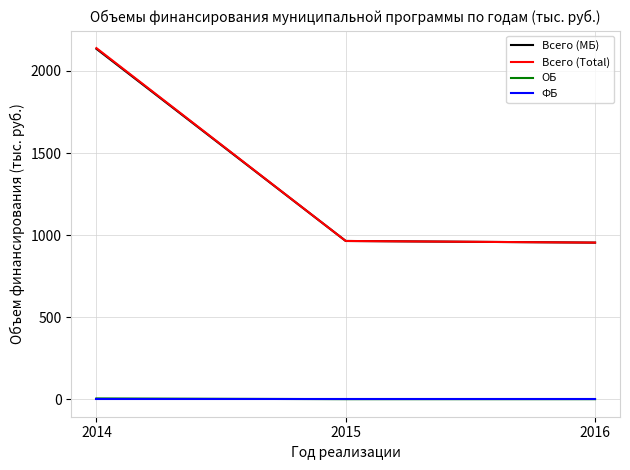

At which category is the sum across all series the highest?

2014